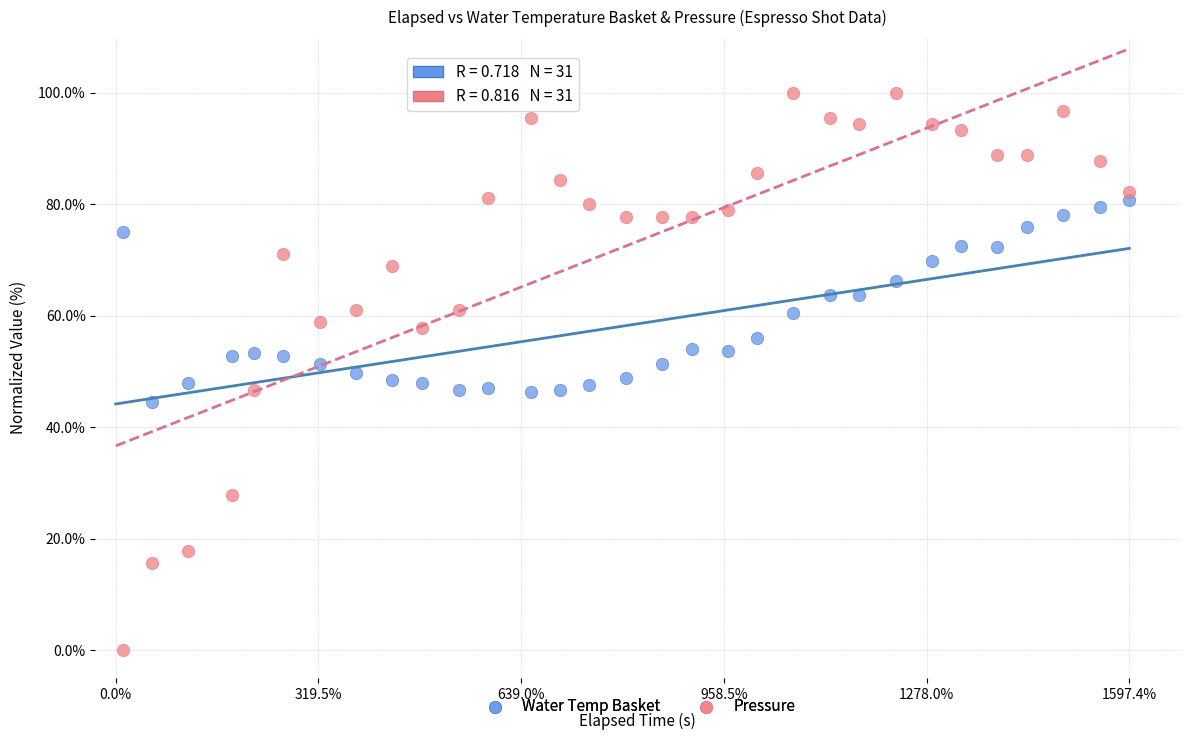

Which series reaches the minimum Y coordinate?

Pressure